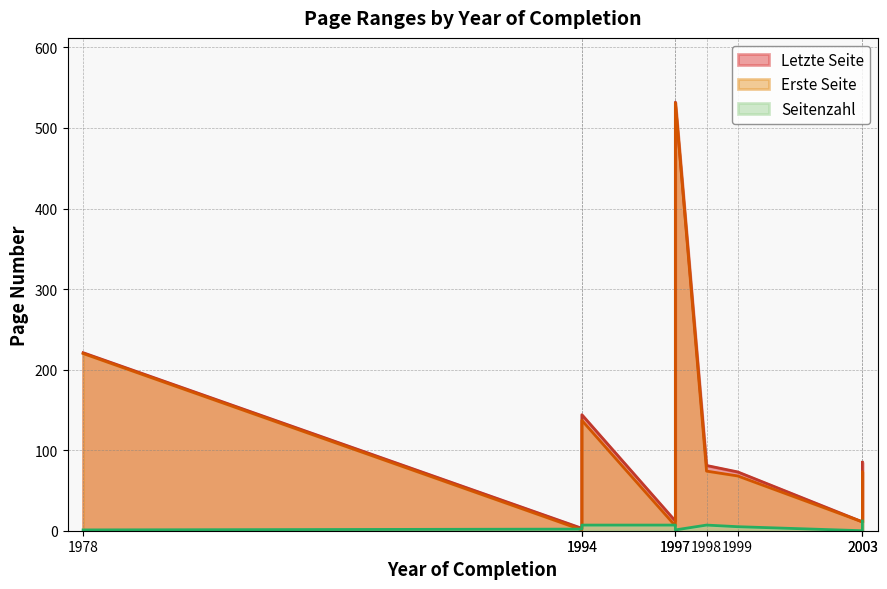

True or false: Letzte Seite and Seitenzahl cross at least once.

False